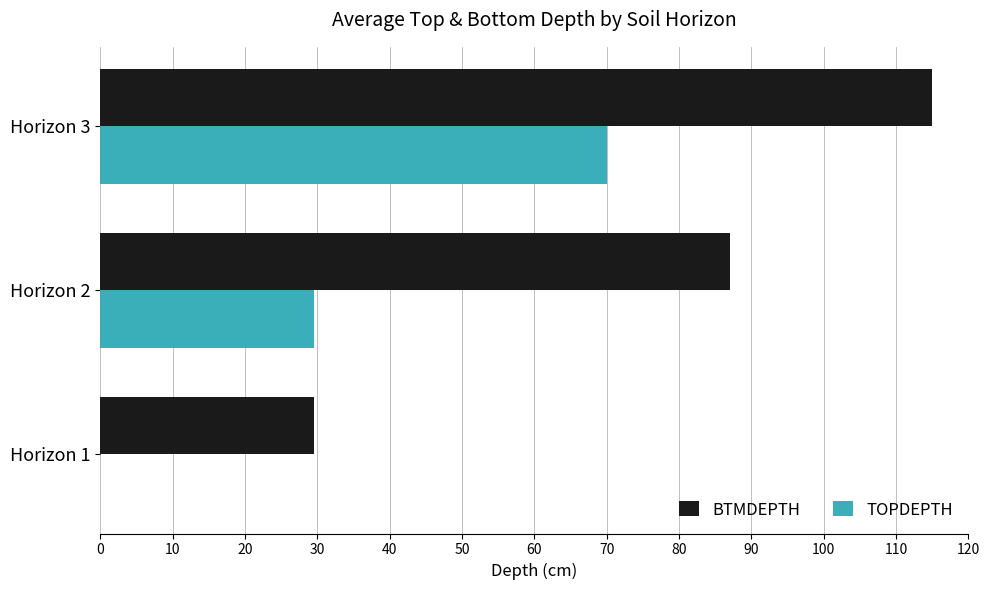

Which series has the widest spread of values?

BTMDEPTH